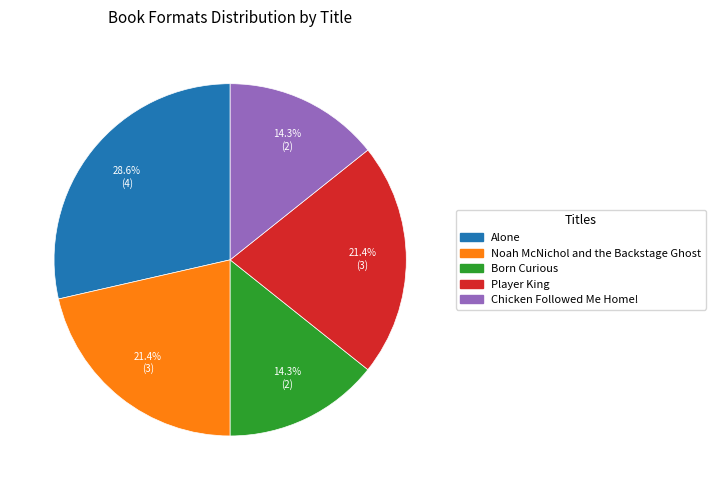

Combined, what portion of the pie is Noah McNichol and the Backstage Ghost and Chicken Followed Me Home!?

35.7%